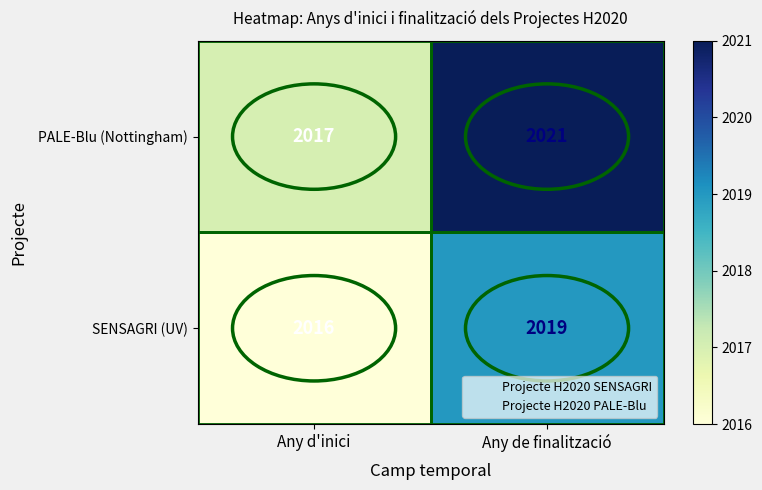

What is the difference between the highest and lowest values at Any de finalització?

2